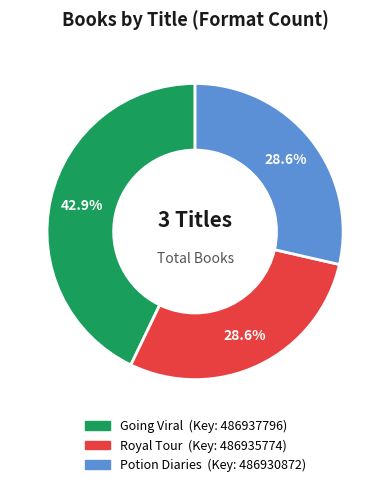

To the nearest percent, what is the difference between the Potion Diaries and Going Viral slice percentages?

14%